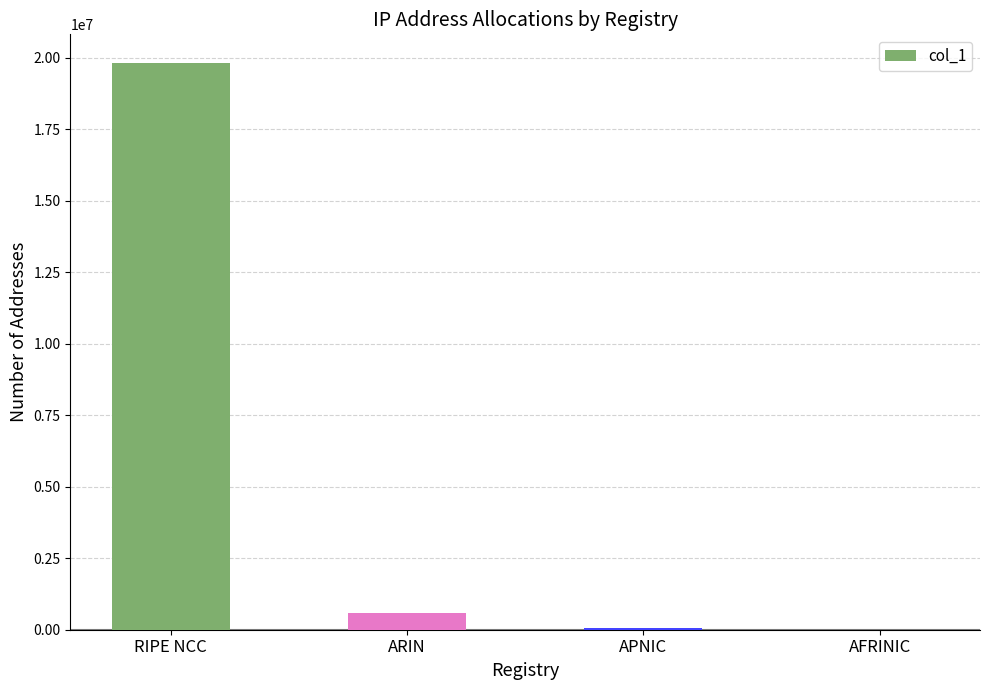

Between APNIC and ARIN, which is larger?

ARIN